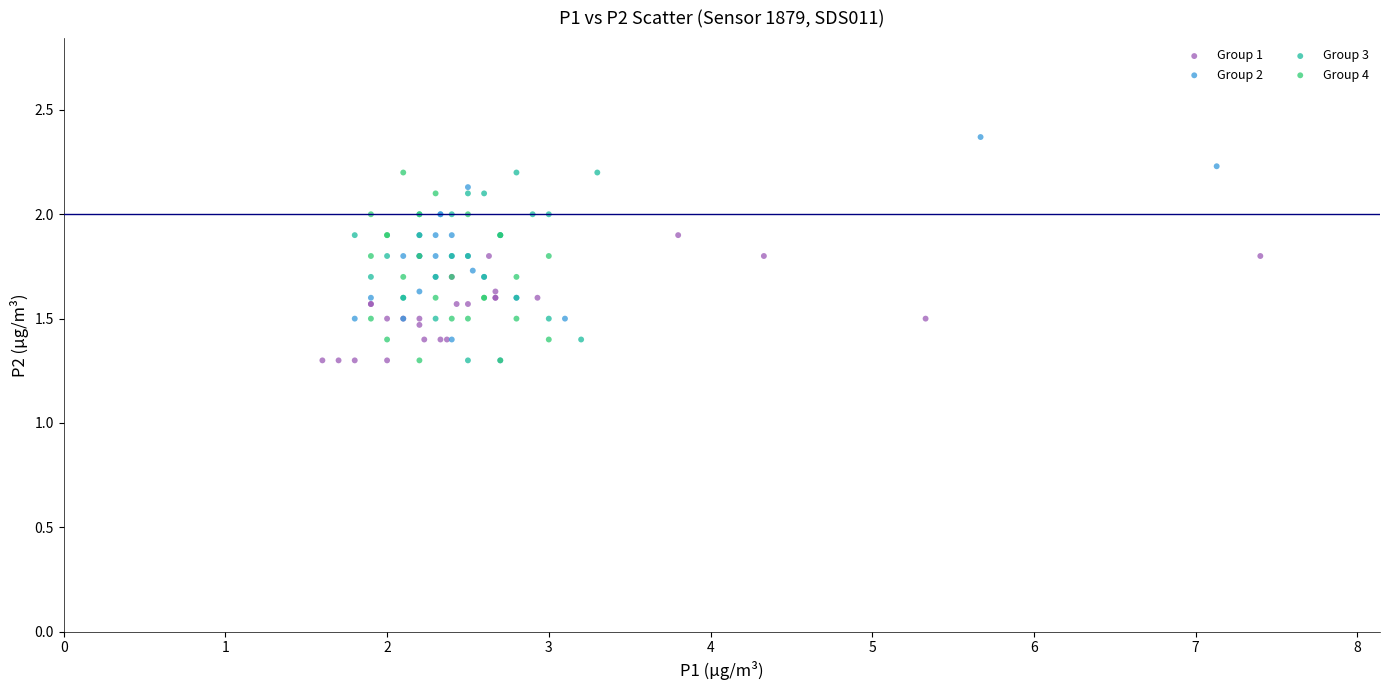

Which series has the largest Y range (max minus min)?

Group 2